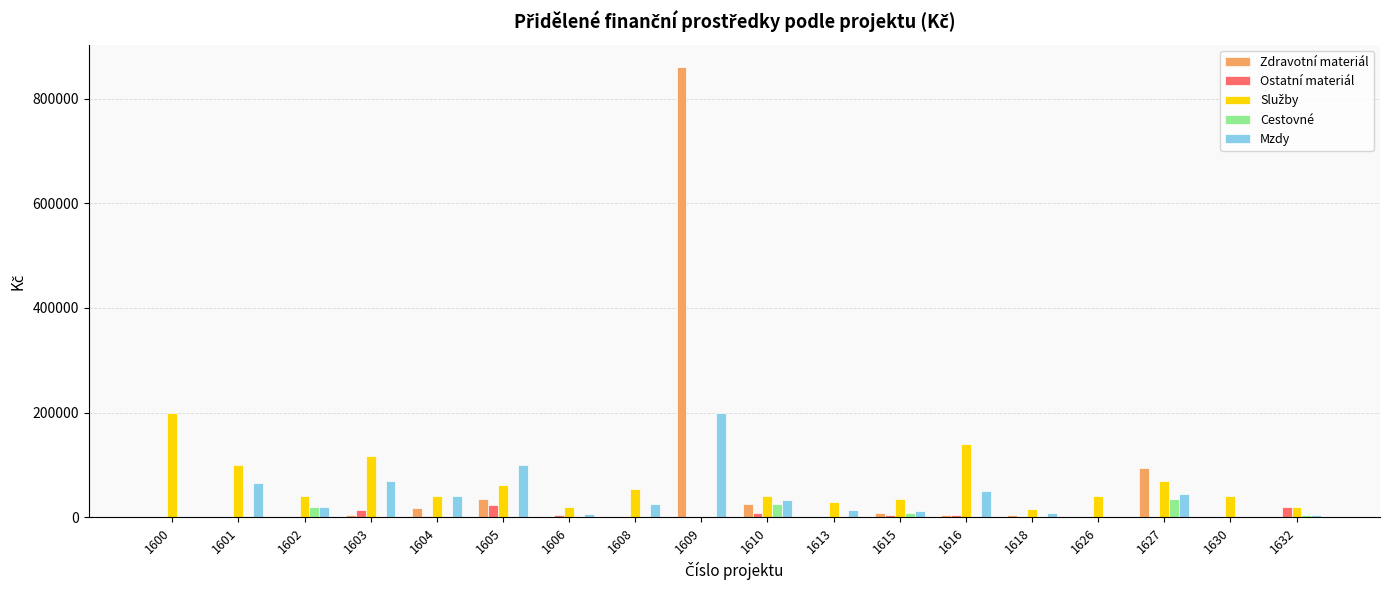

What is the sum of all Ostatní materiál values?

85500